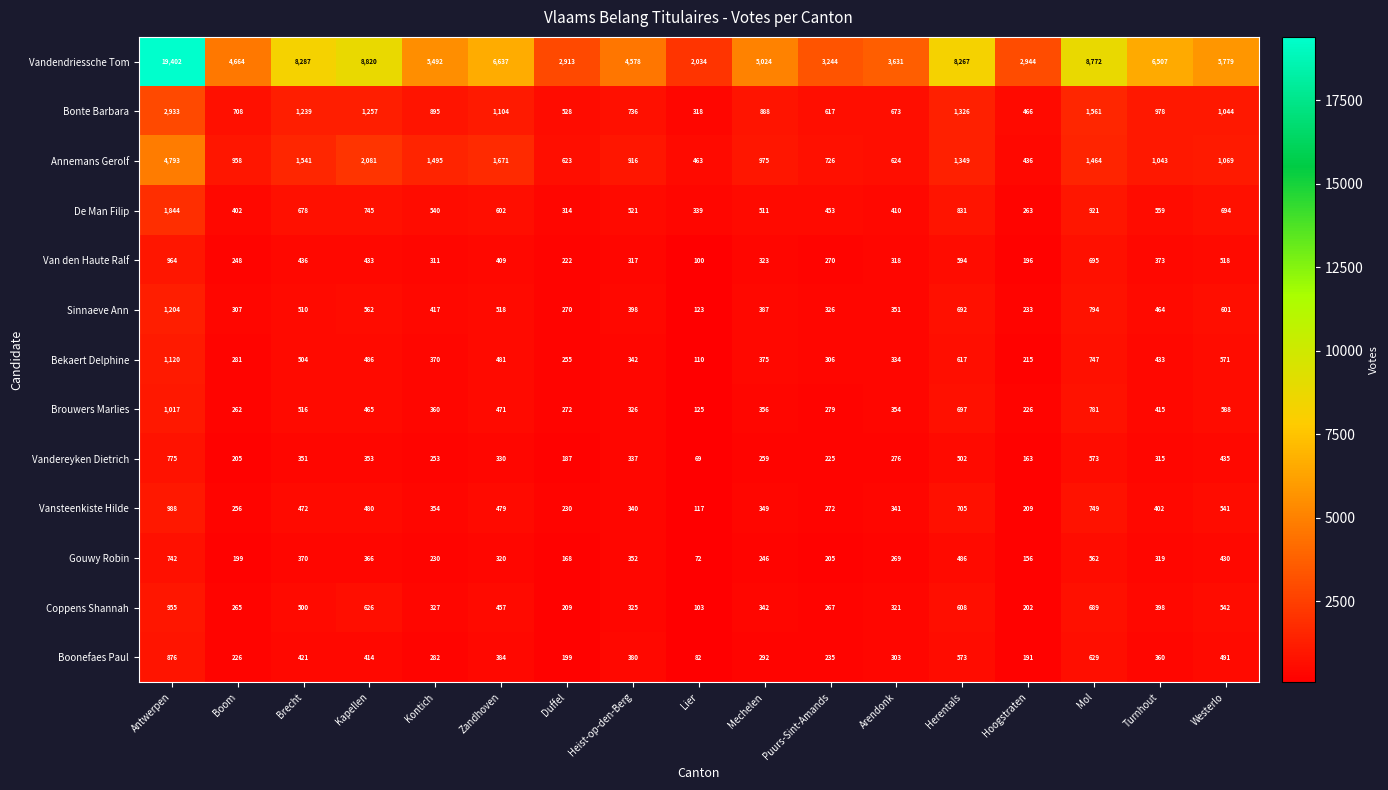

What is the difference between the Coppens Shannah values at Mechelen and Hoogstraten?

140